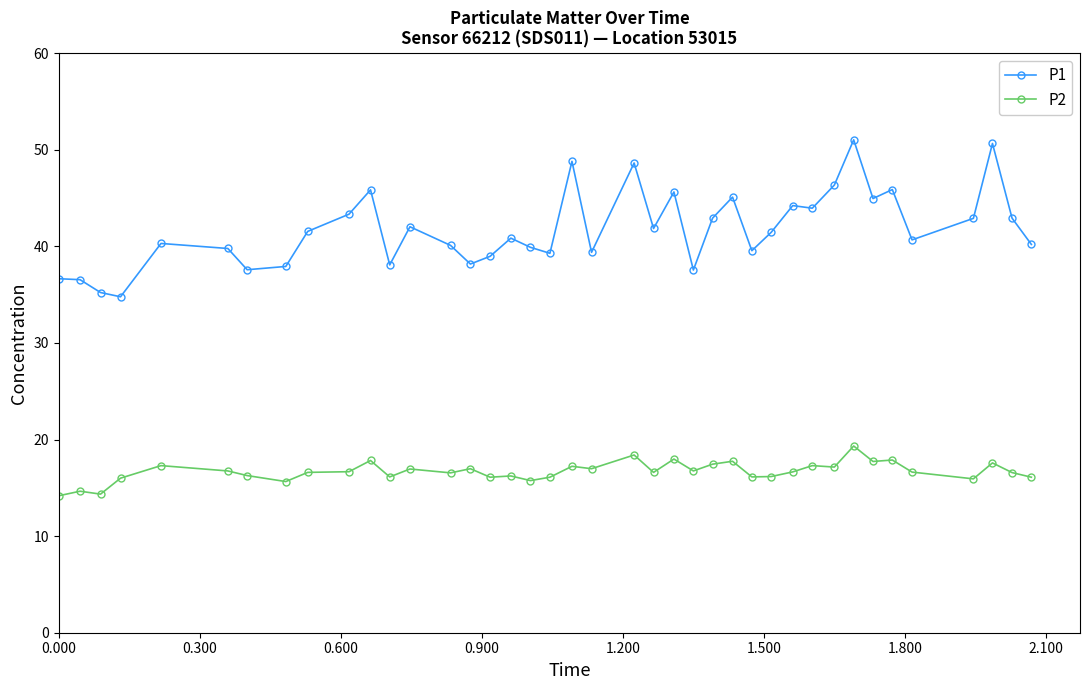

What is the smallest value displayed?

14.2